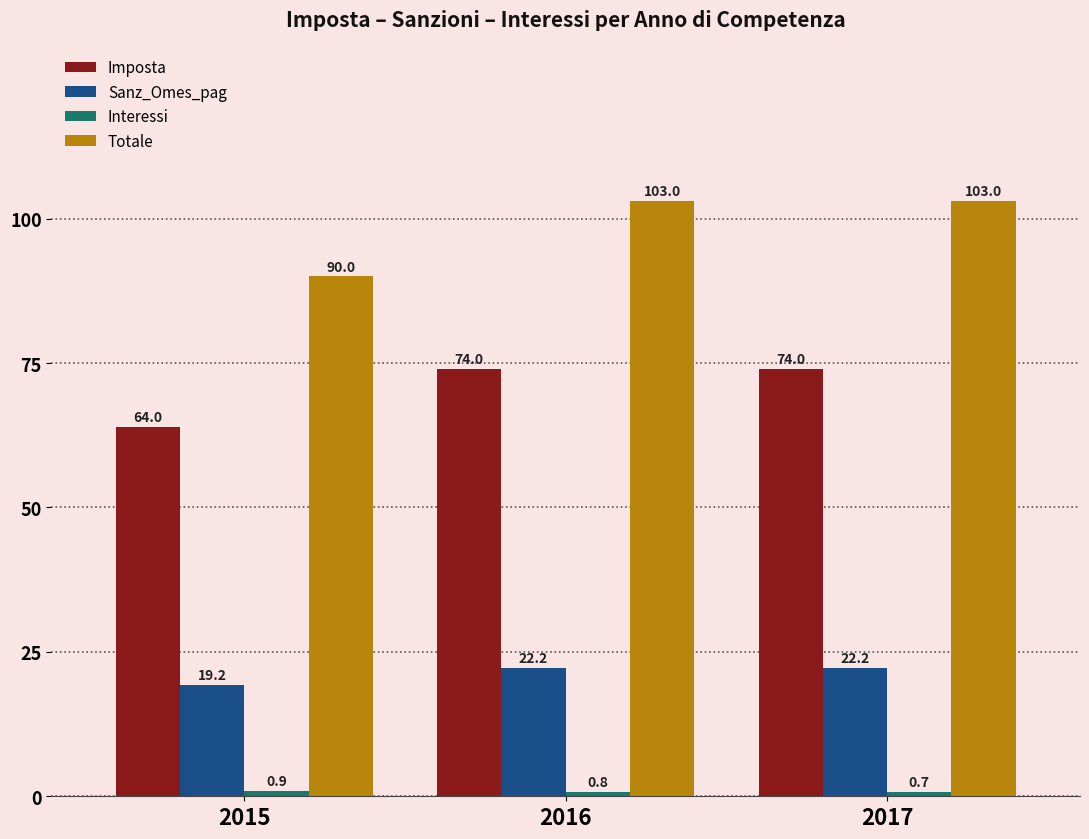

Which series has the widest spread of values?

Totale